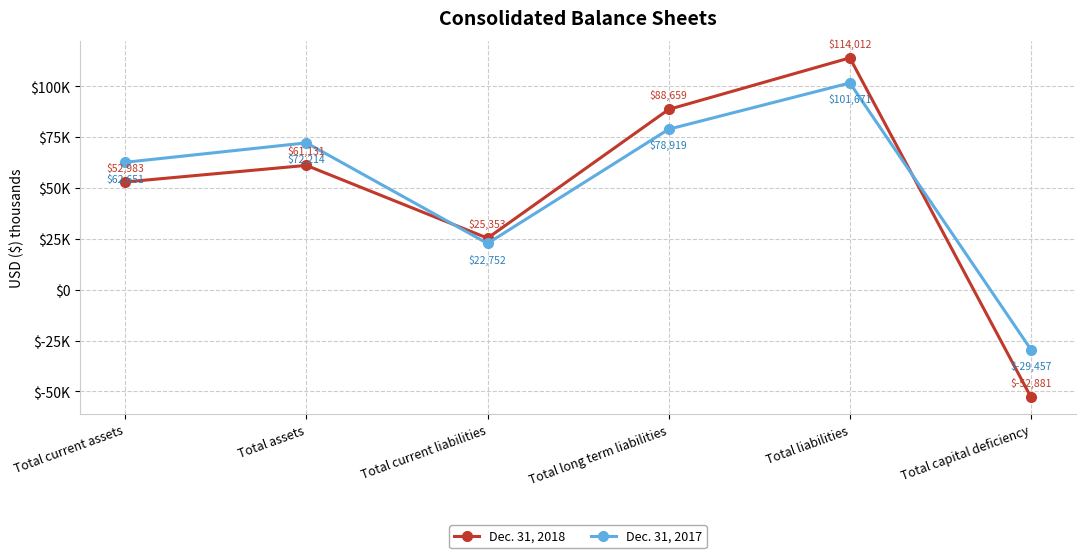

Where does the Dec. 31, 2018 series first go above 61131?

Total long term liabilities